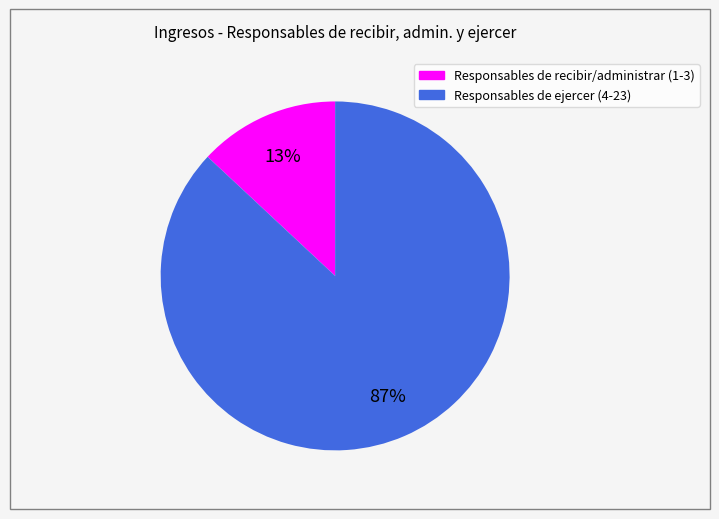

To the nearest percent, what is the difference between the largest and smallest slice percentages?

74%